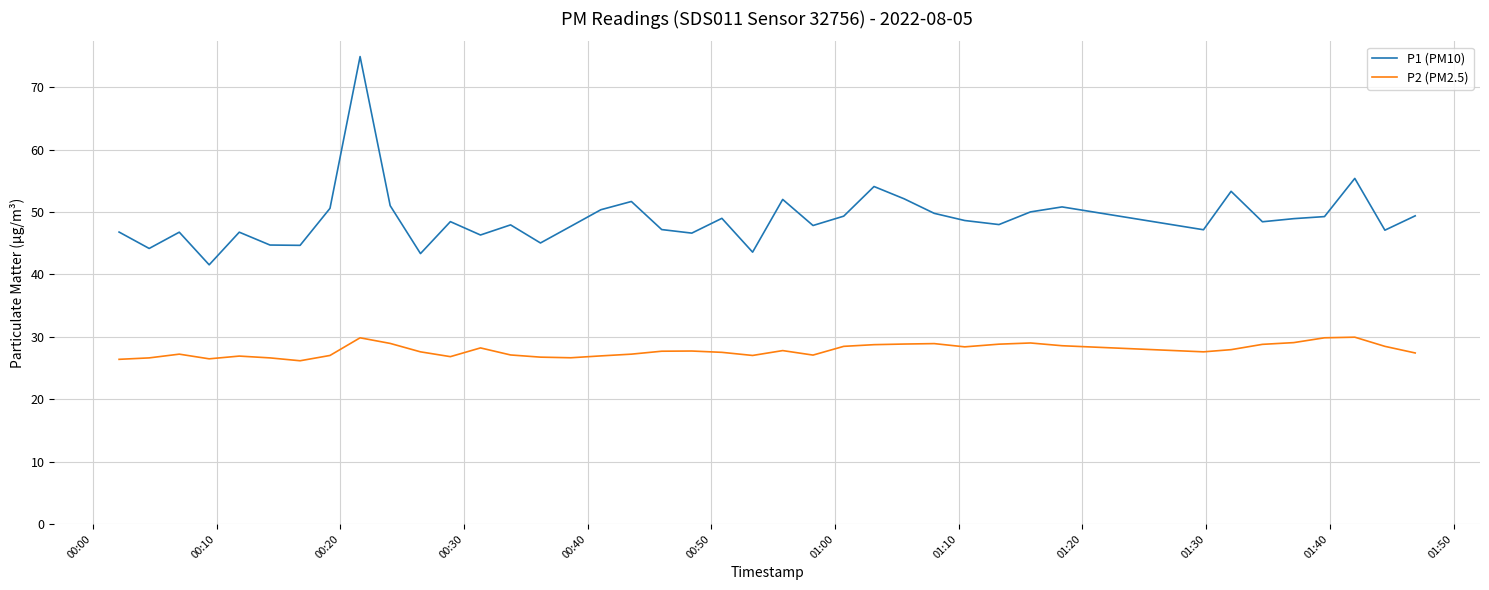

Rank the series by their average value, from highest to lowest.

P1 (PM10), P2 (PM2.5)